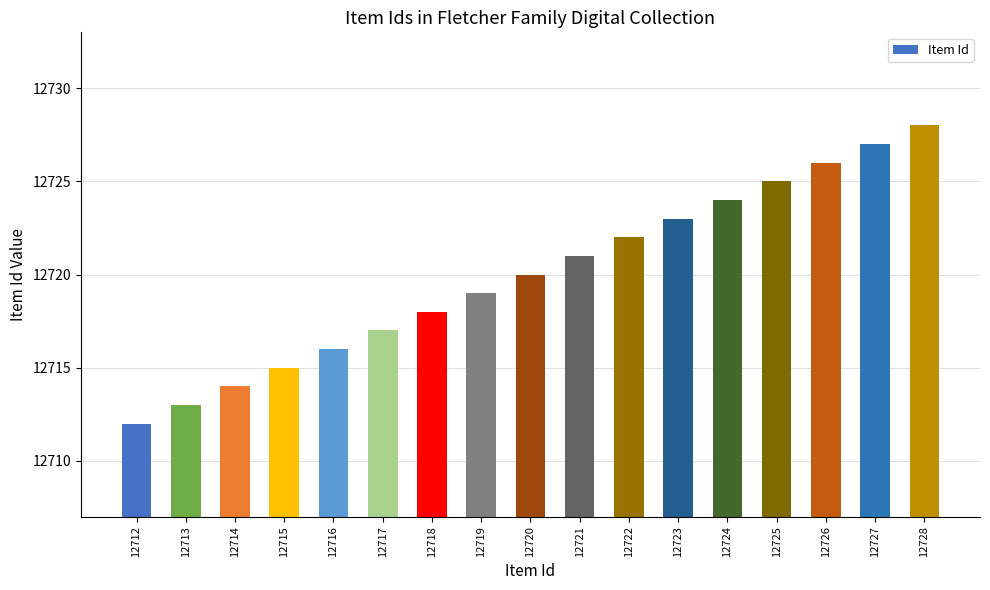

Rank the categories by value from highest to lowest.

12728, 12727, 12726, 12725, 12724, 12723, 12722, 12721, 12720, 12719, 12718, 12717, 12716, 12715, 12714, 12713, 12712